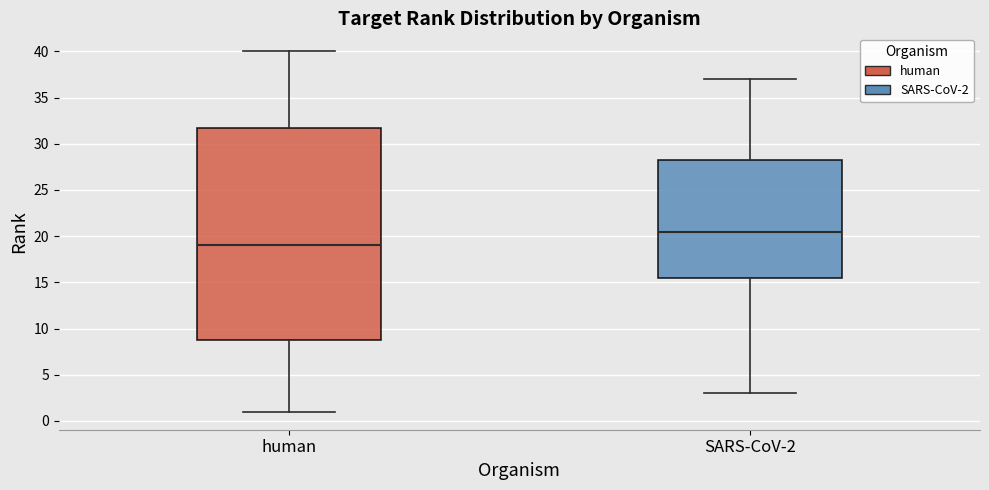

Comparing the boxes themselves (not the whiskers), which one is the tallest?

human